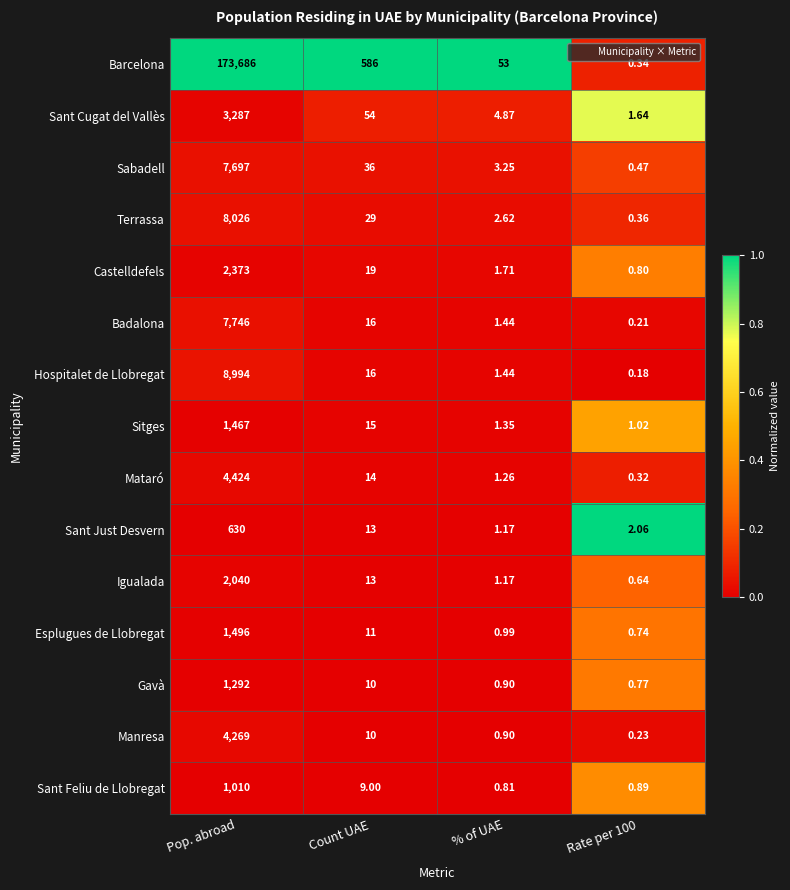

Count the number of data series in this chart.

15